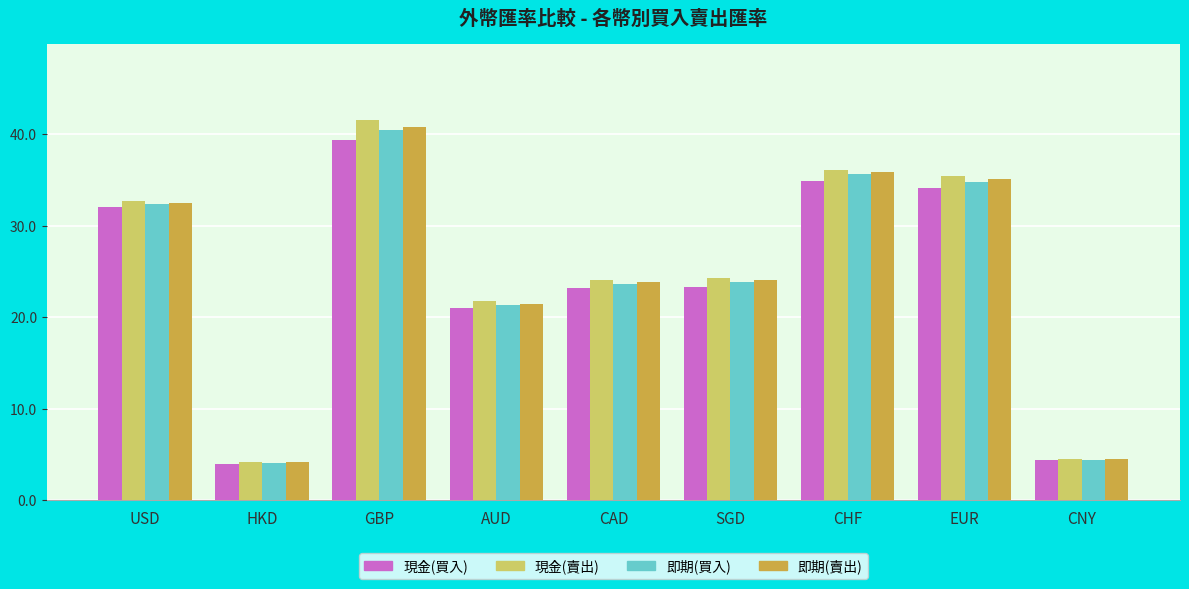

Which series has the largest range (max minus min)?

現金(賣出)